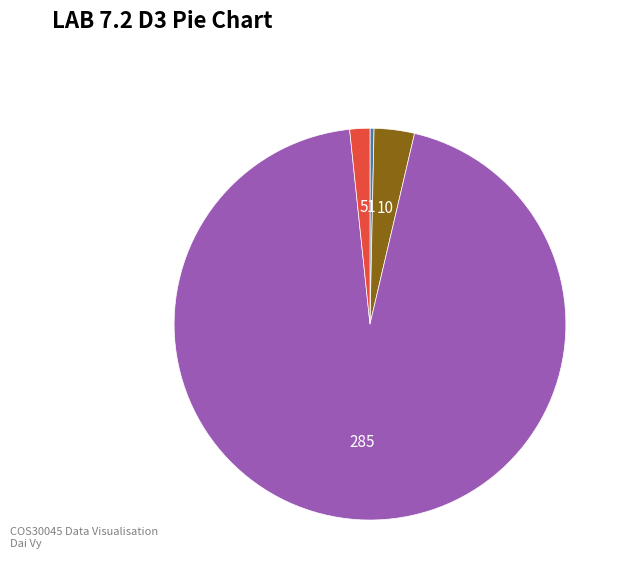

Is there any slice that represents more than half of the pie?

Yes